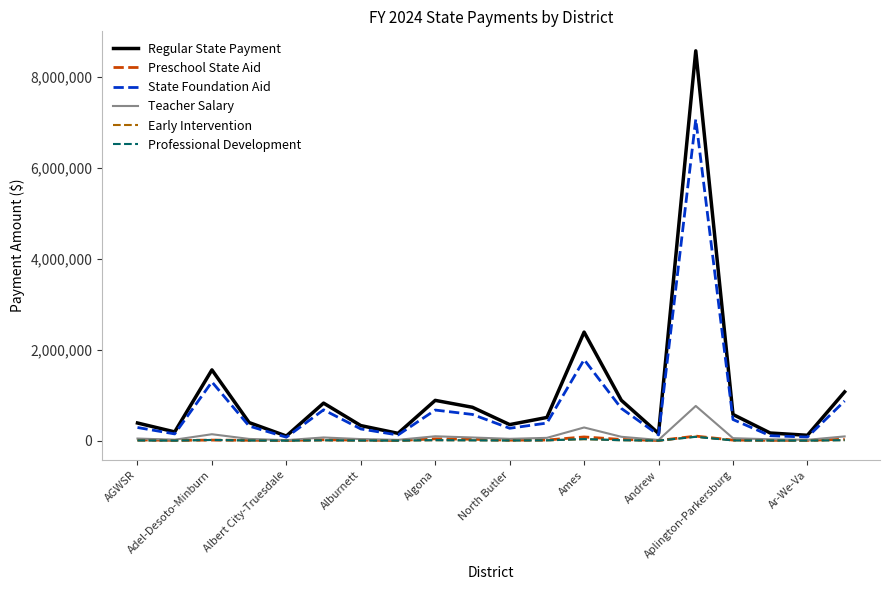

What is the highest value of the Professional Development series?

84506